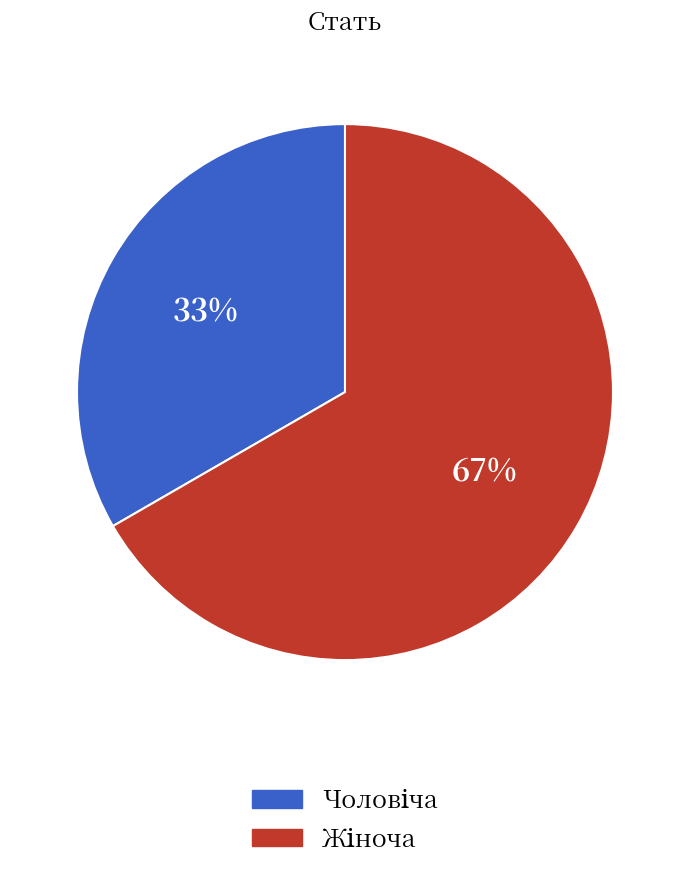

To the nearest percent, what is the average slice percentage?

50%